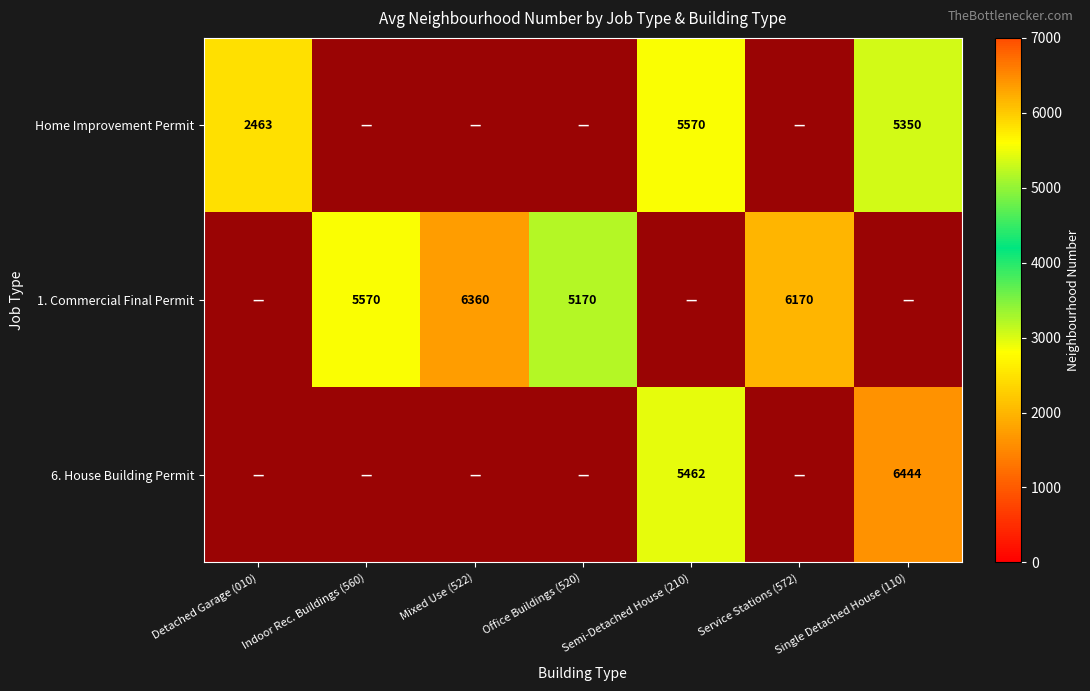

The value of Home Improvement Permit at Single Detached House (110) is 8068. True or false?

False